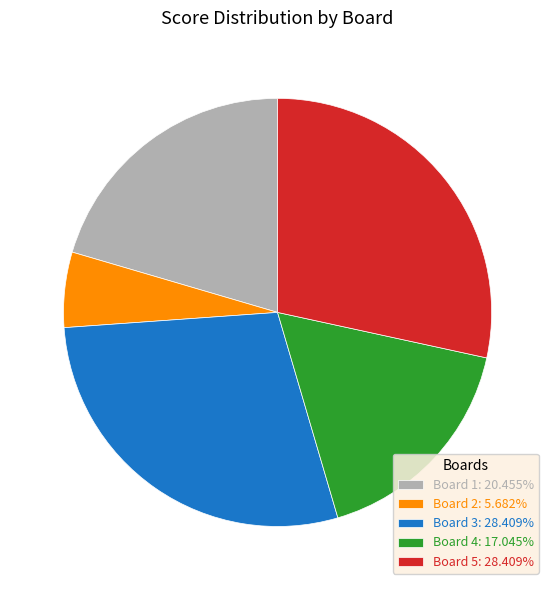

Is there a majority slice in this chart?

No